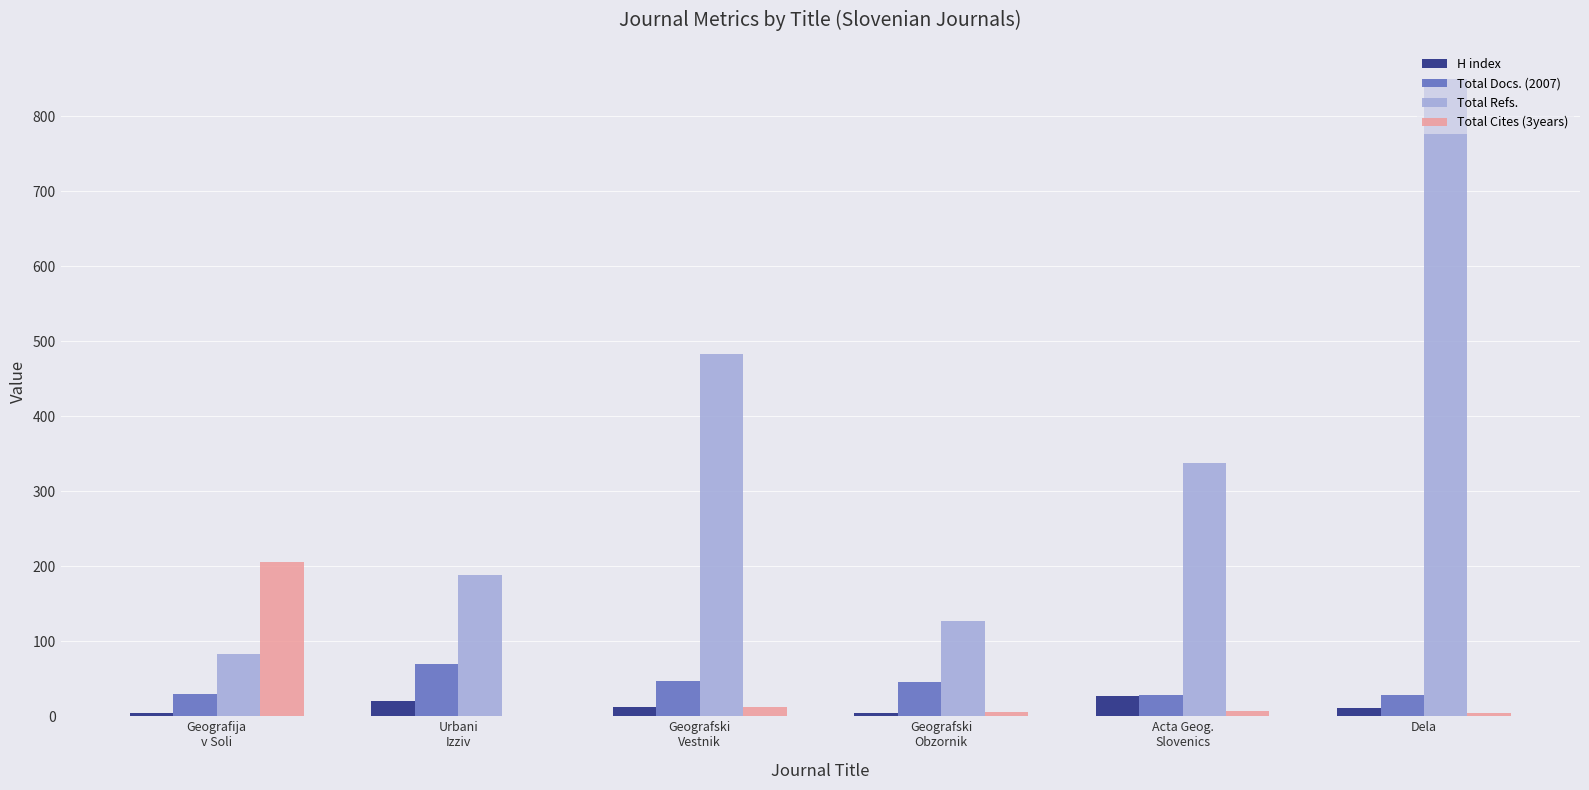

What is the maximum value shown in the chart?

850